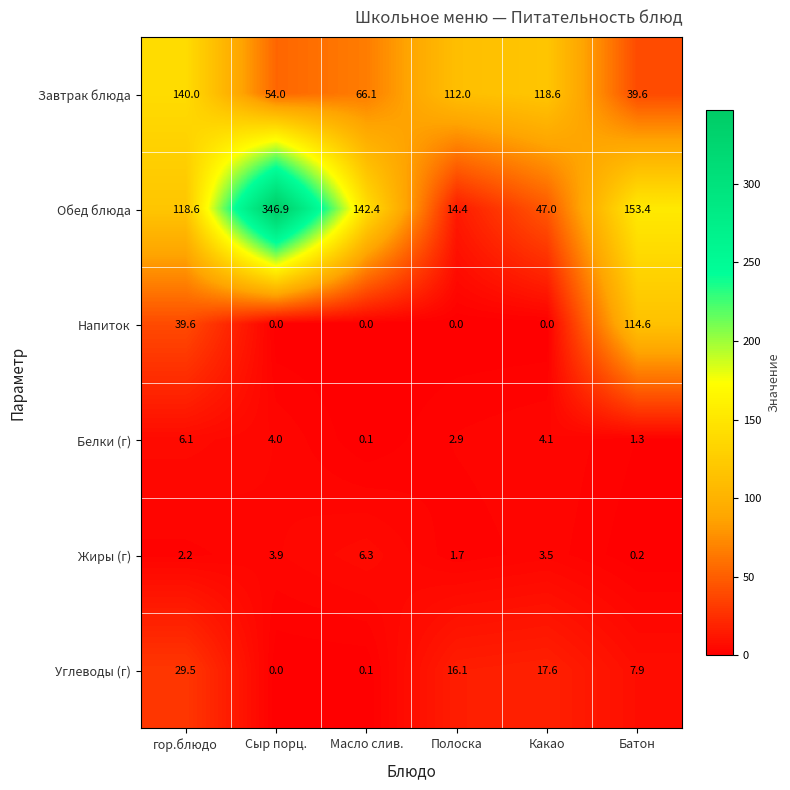

What is the approximate value of Белки (г) at Какао?

4.1